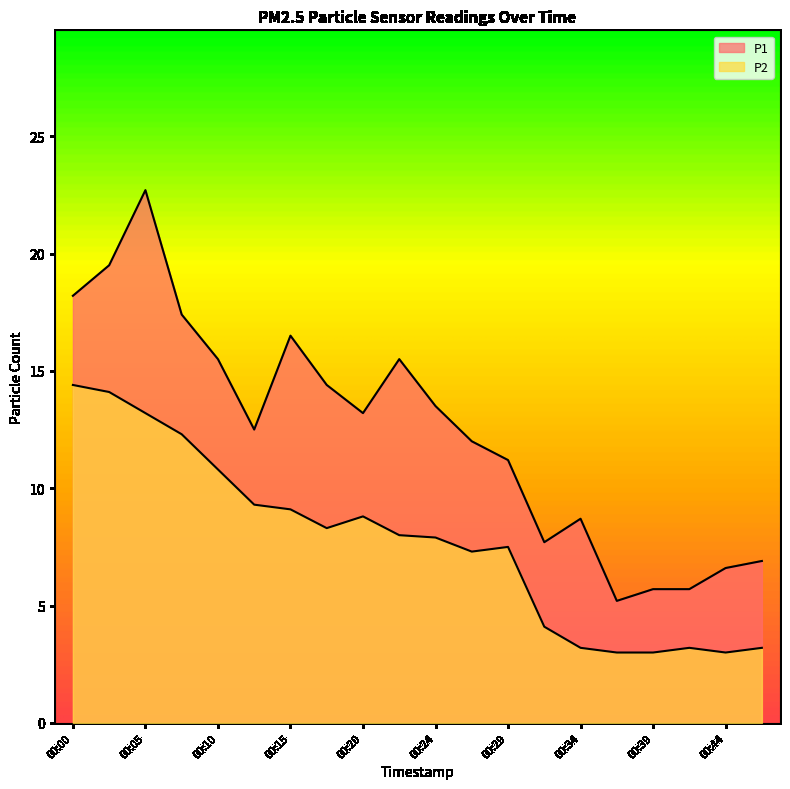

What is the difference between the highest and lowest values at 00:20?

4.4